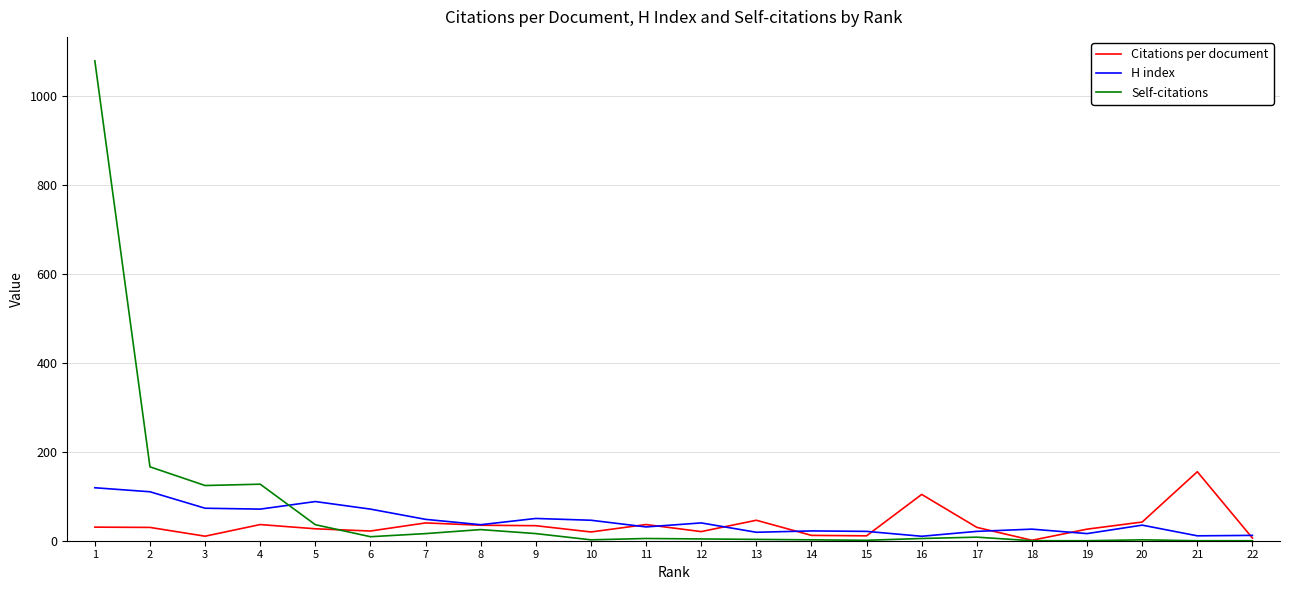

What is the total value across all series at 5?

150.8